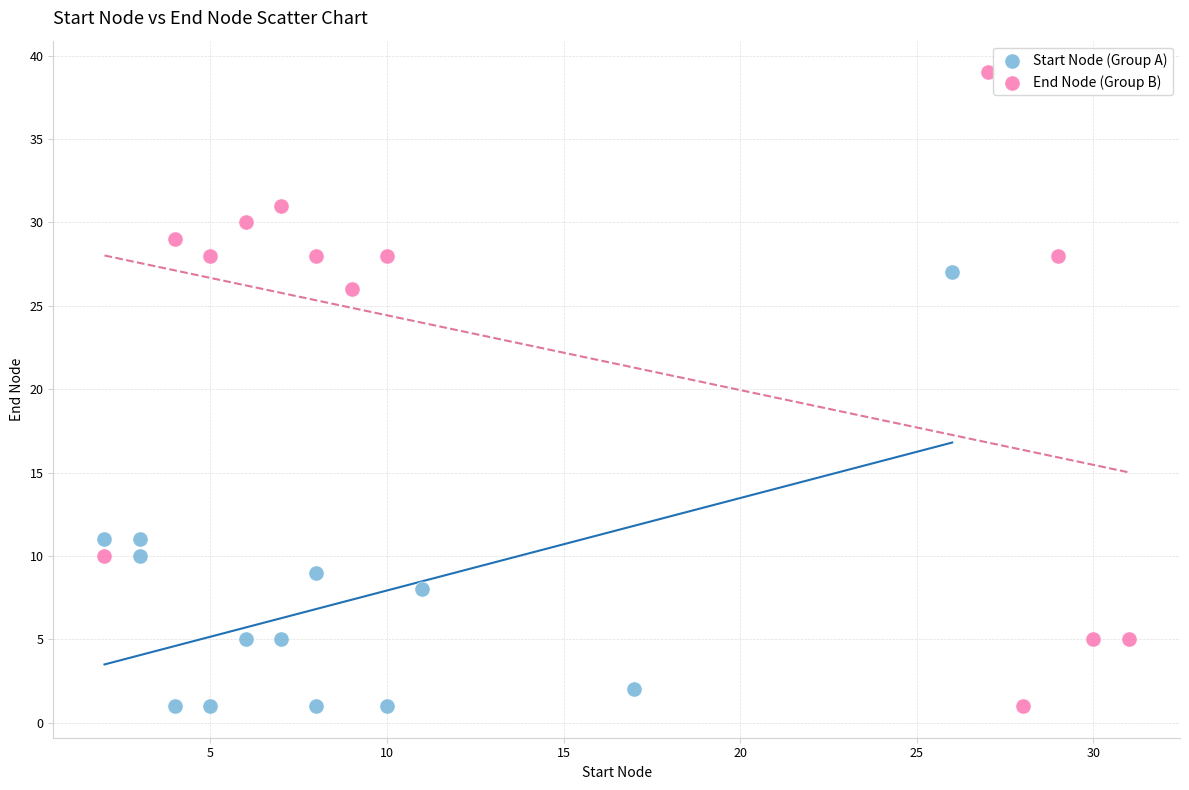

Which series has the largest Y range (max minus min)?

End Node (Group B)